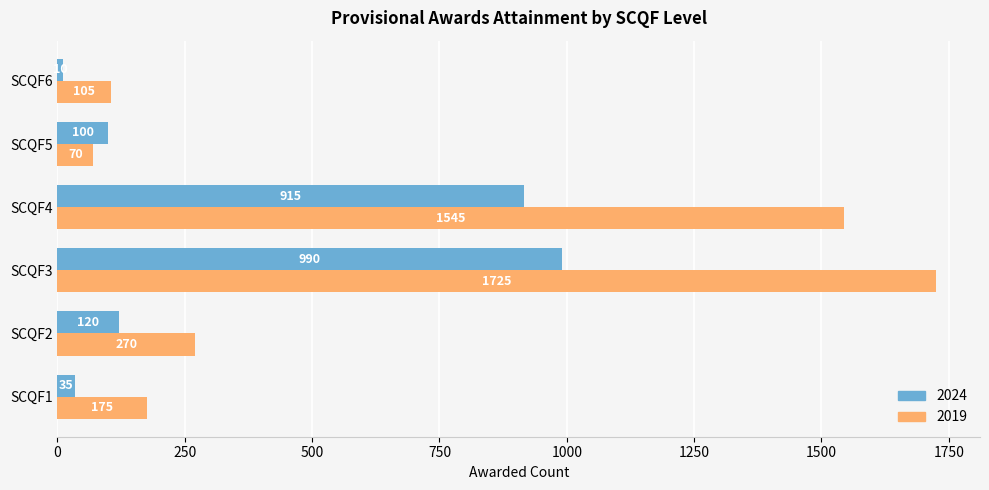

At which label is 2024 closest to 500?

SCQF2